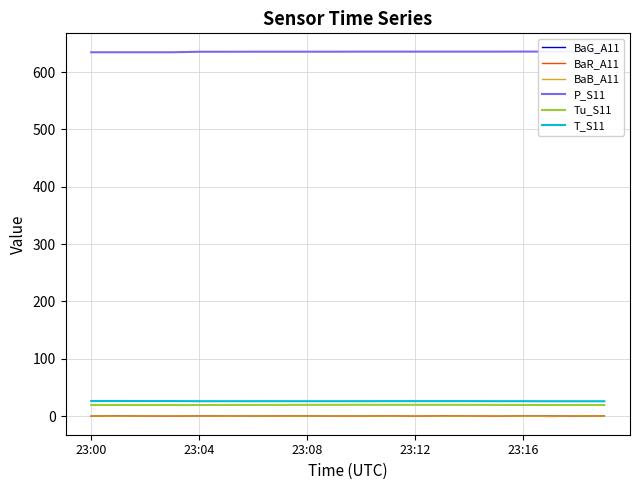

In BaR_A11, how many points are higher than both neighbors (excluding endpoints)?

8